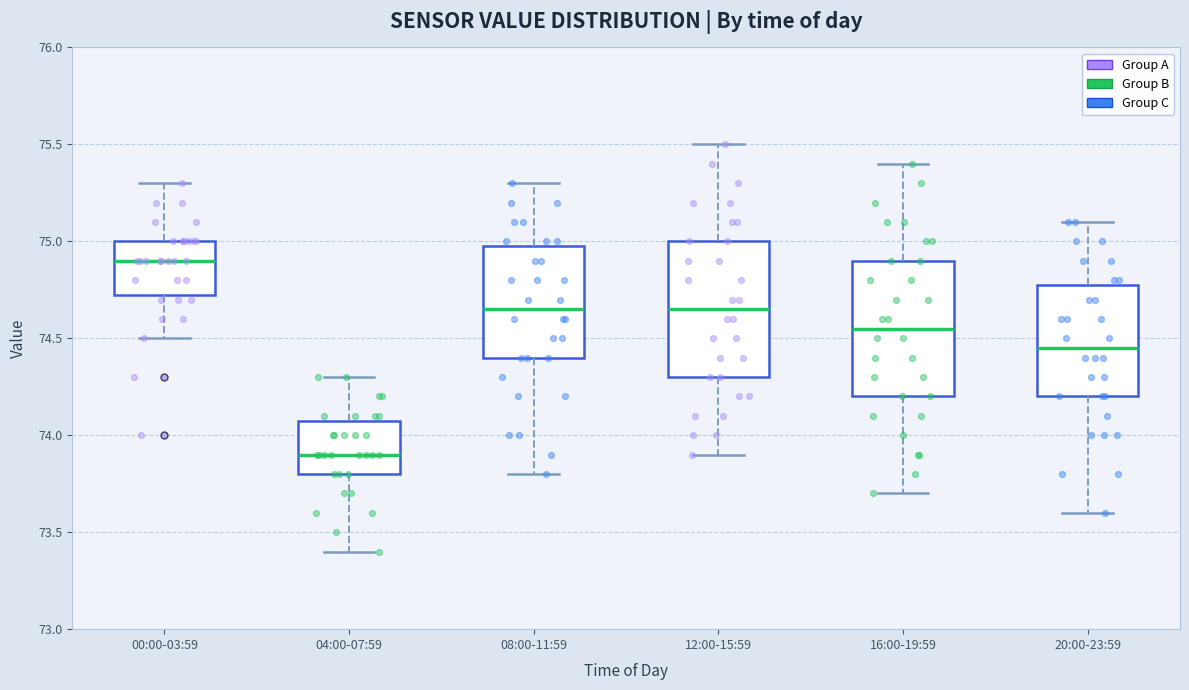

Which box has the highest median line?

00:00-03:59